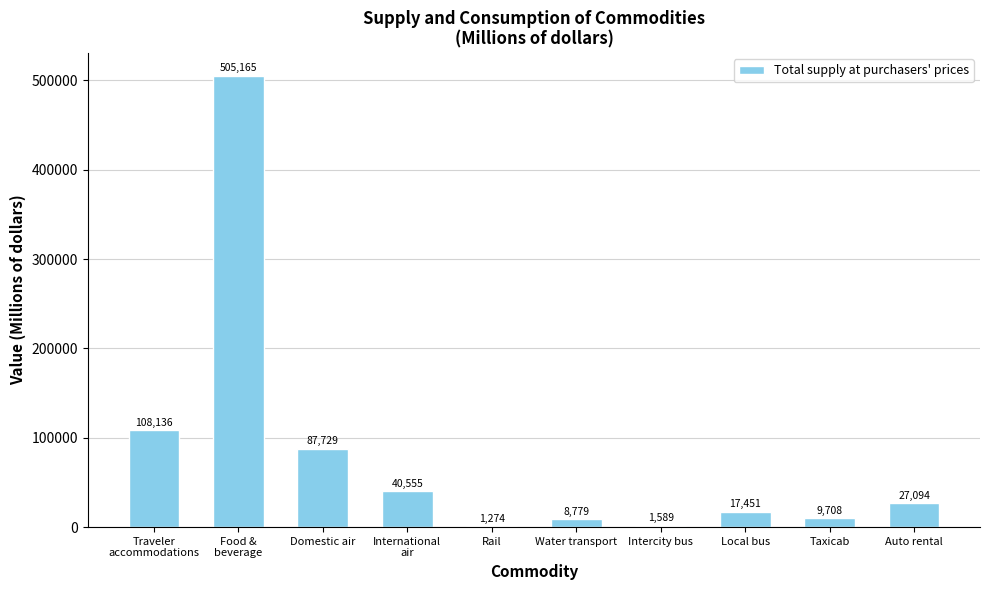

What is the sum of the values at Taxicab and Rail?

10982